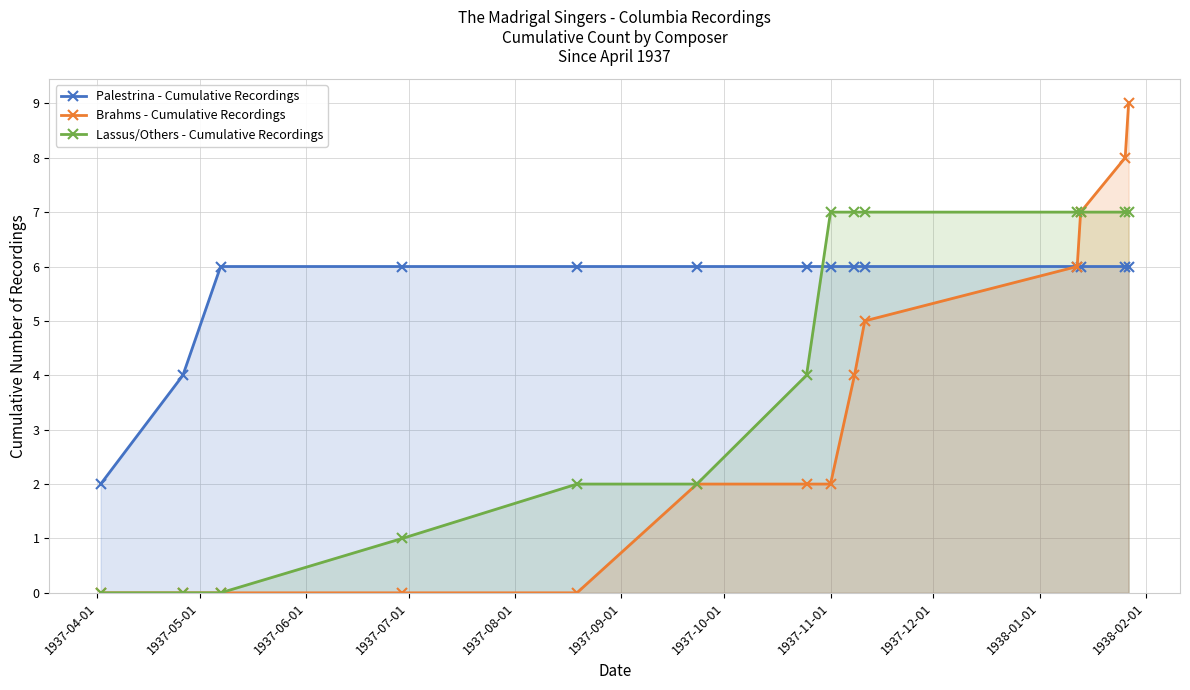

What is the difference between the maximum and second lowest values in the Lassus/Others - Cumulative Recordings series?

7